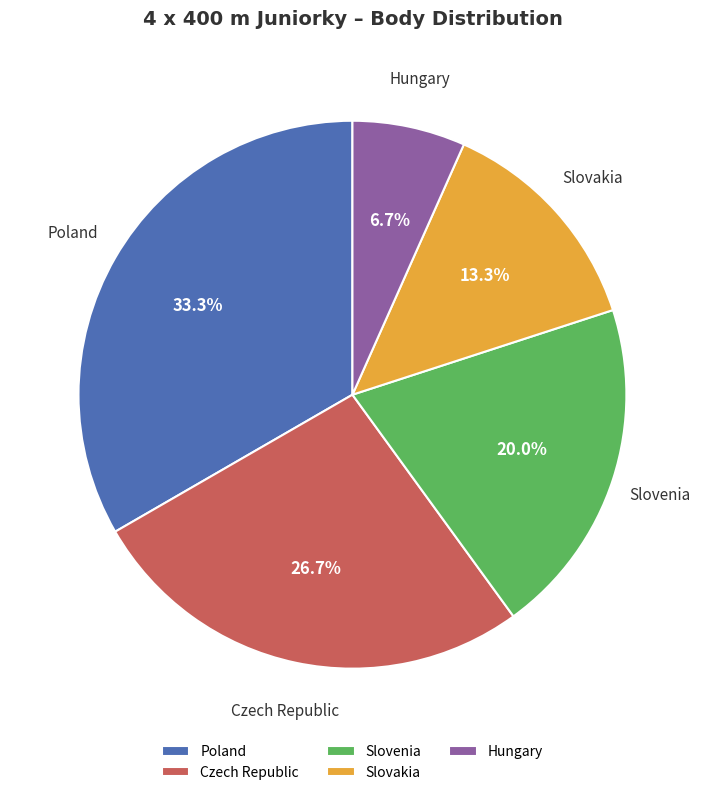

What percentage is the Slovenia slice, to the nearest percent?

20%